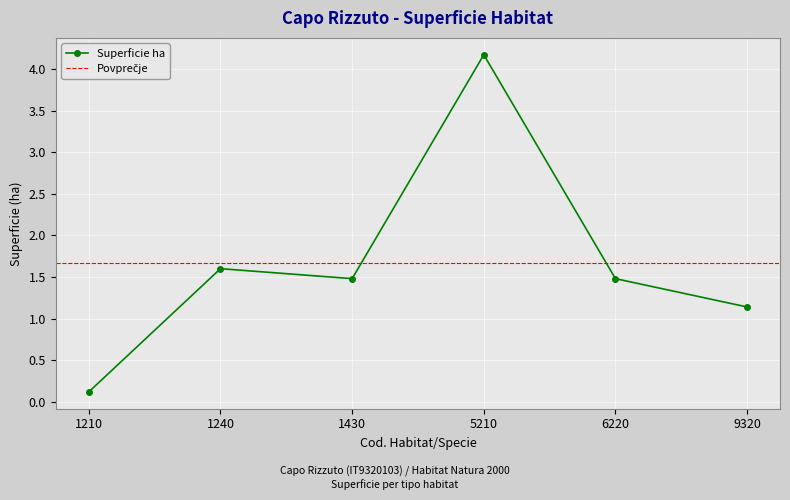

How many points are higher than both their immediate neighbors (excluding endpoints)?

2